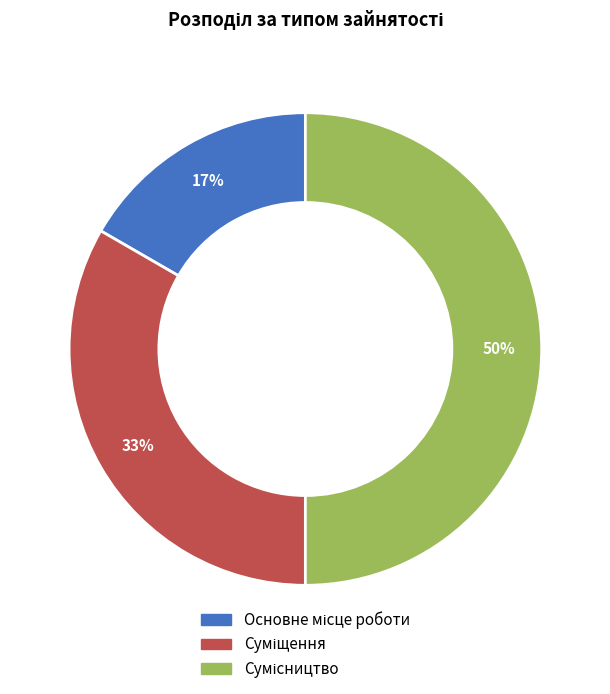

To the nearest percent, what is the average slice percentage?

33%